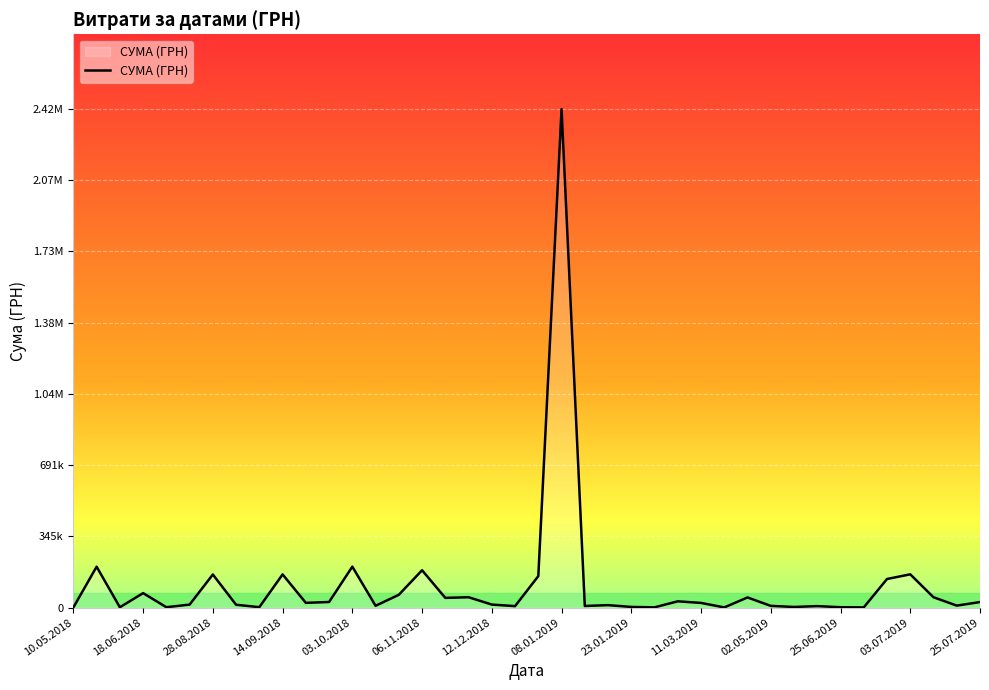

What is the smallest value displayed?

430.3